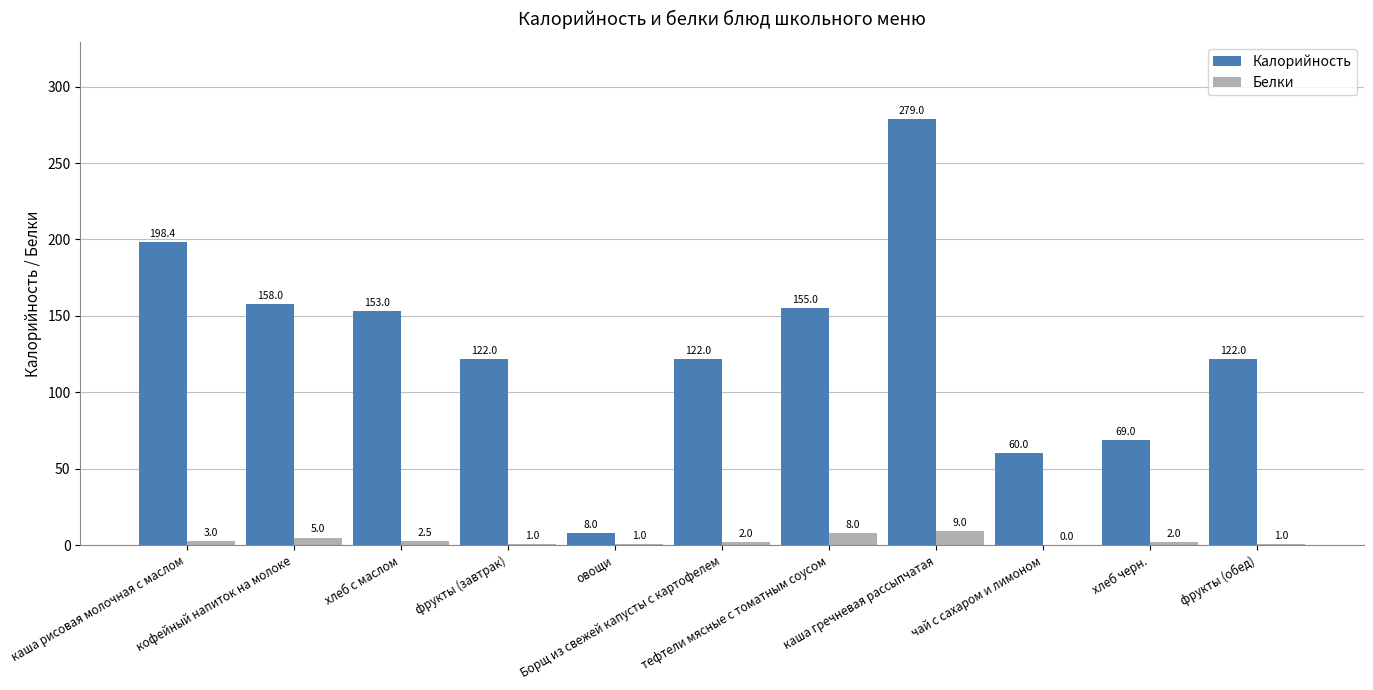

How many groups of bars are there?

11